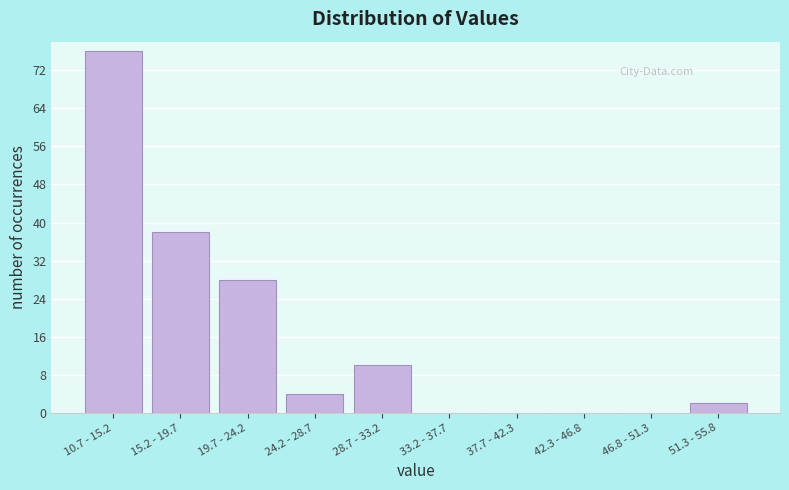

Reading left to right, what are all the values shown in this chart?

10.7 - 15.2=76	15.2 - 19.7=38	19.7 - 24.2=28	24.2 - 28.7=4	28.7 - 33.2=10	33.2 - 37.7=0	37.7 - 42.3=0	42.3 - 46.8=0	46.8 - 51.3=0	51.3 - 55.8=2